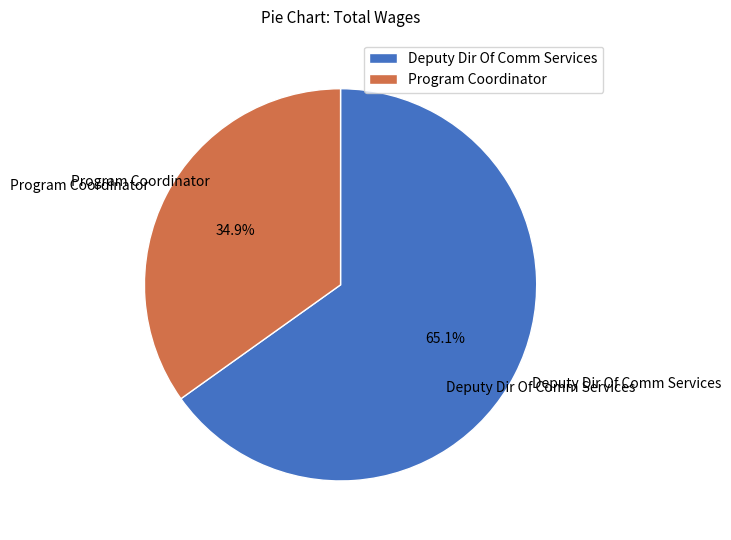

Do Program Coordinator and Deputy Dir Of Comm Services together represent more than half of the pie?

Yes